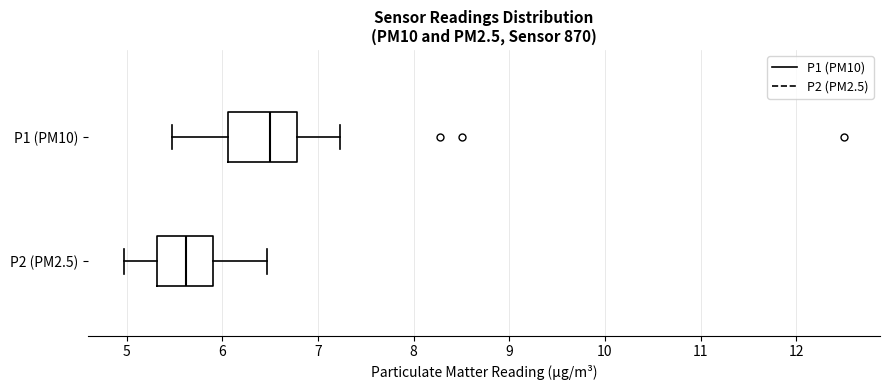

Where does the left whisker of the box for P2 (PM2.5) end on the x-axis? The values are not printed on the chart, so give them approximately, as read against the axis.

5.0